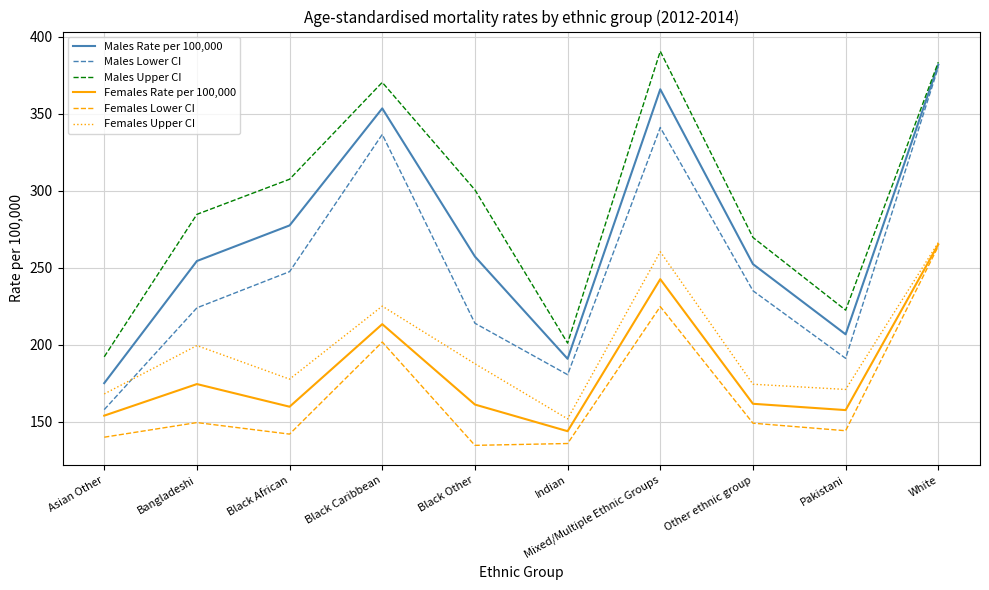

Rank the categories by Males Upper CI value from lowest to highest.

Asian Other, Indian, Pakistani, Other ethnic group, Bangladeshi, Black Other, Black African, Black Caribbean, White, Mixed/Multiple Ethnic Groups